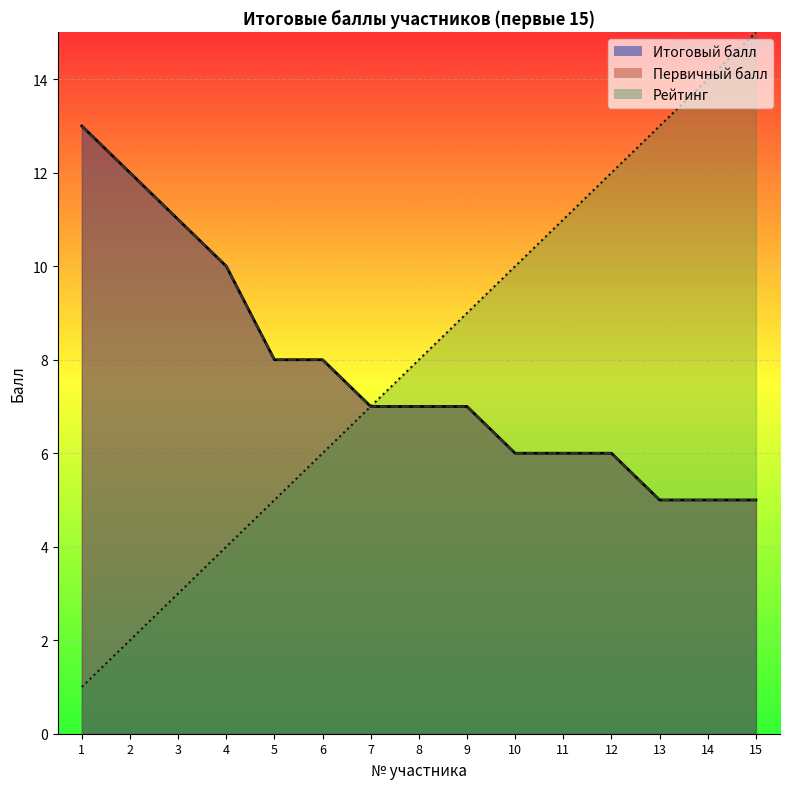

True or false: Итоговый балл has more than 2 points higher than both neighbors.

False